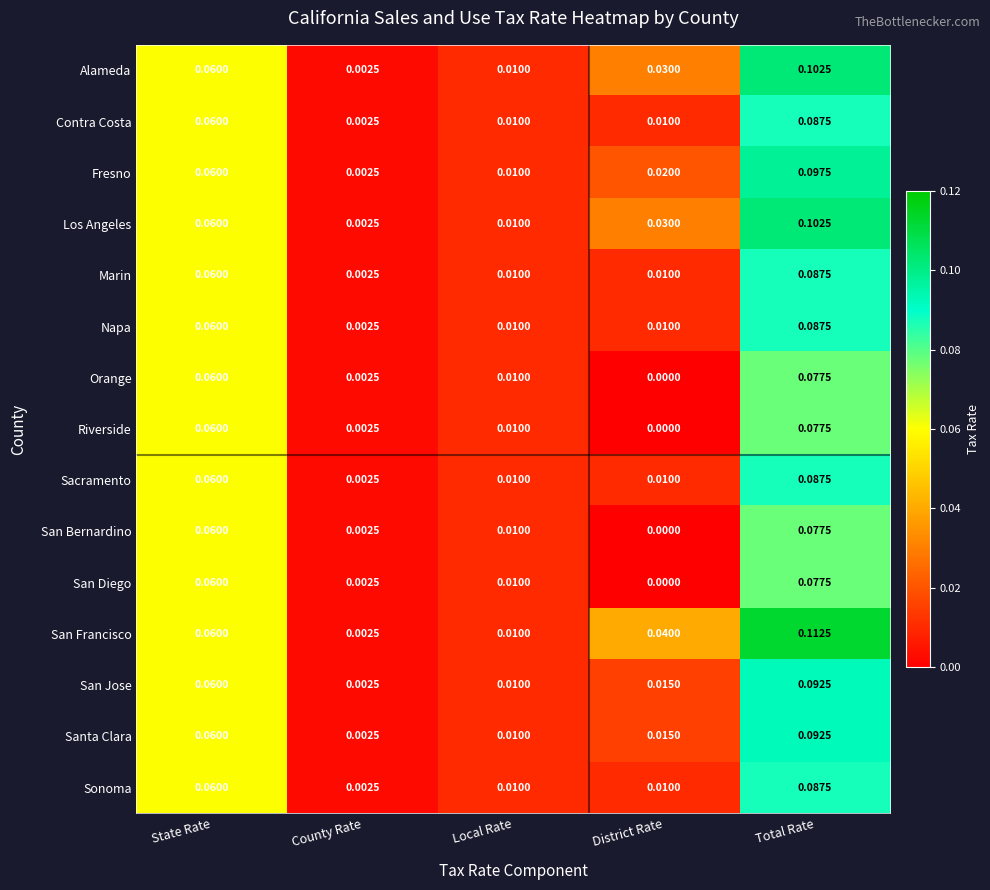

Which series has the widest spread of values?

San Francisco